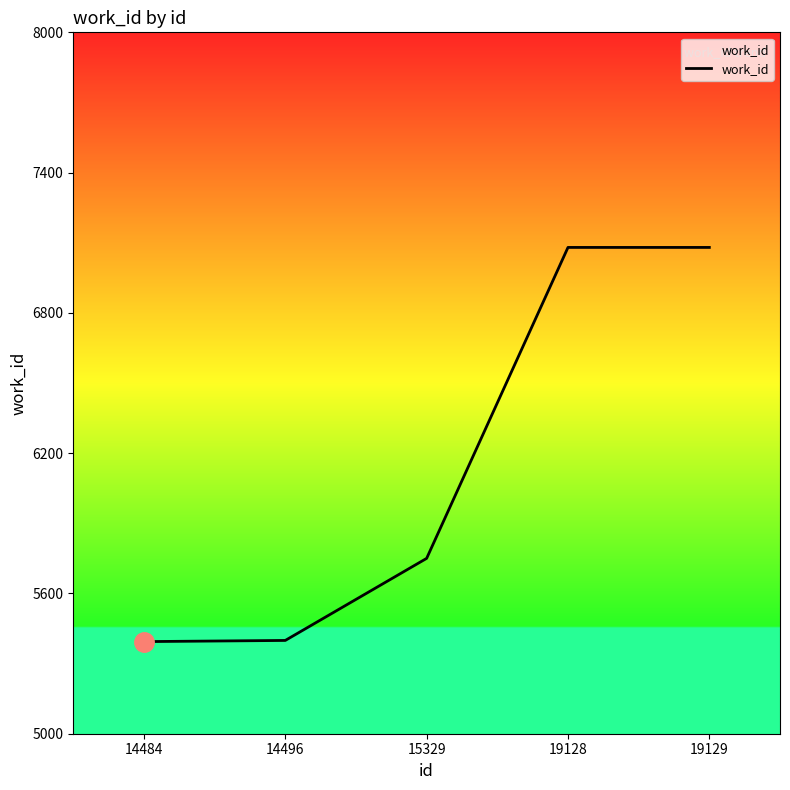

What is the sum of the values at 15329 and 14496?

11149